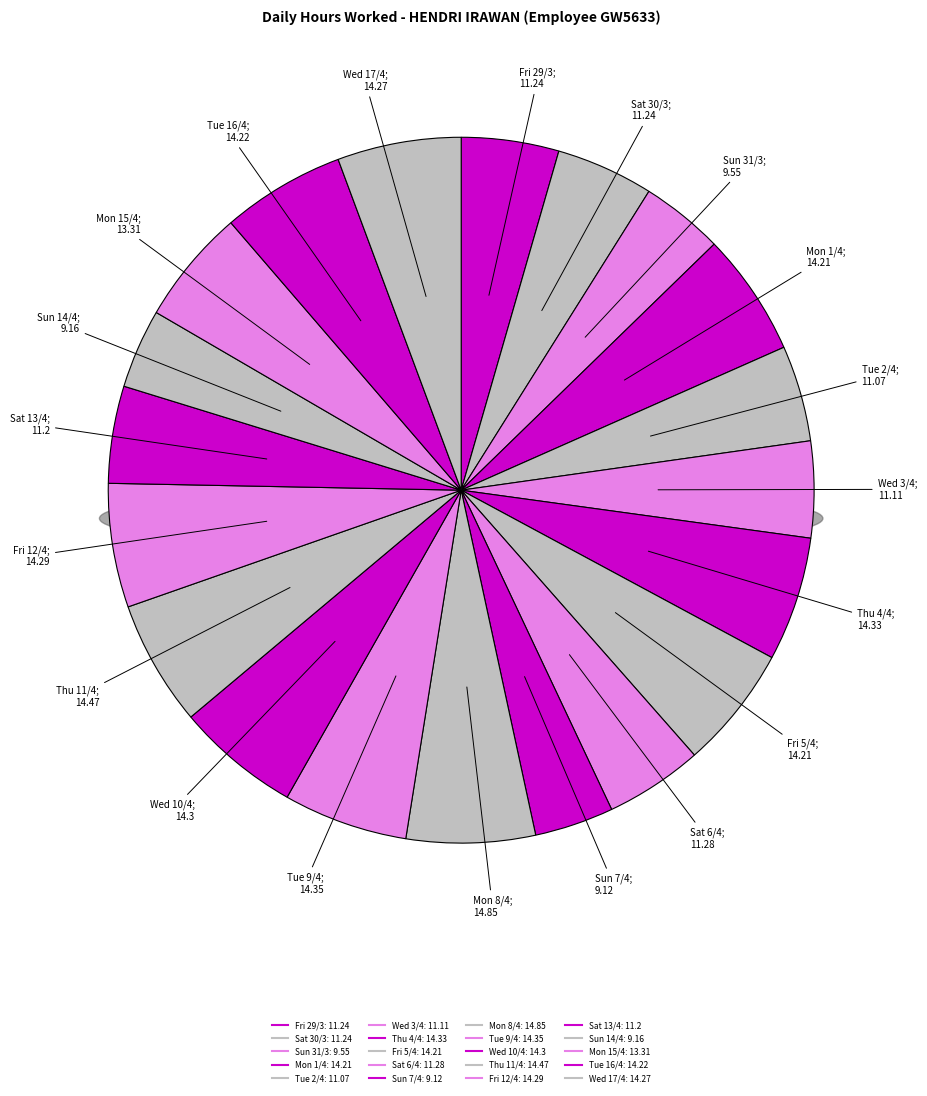

How many segments does this pie chart have?

20